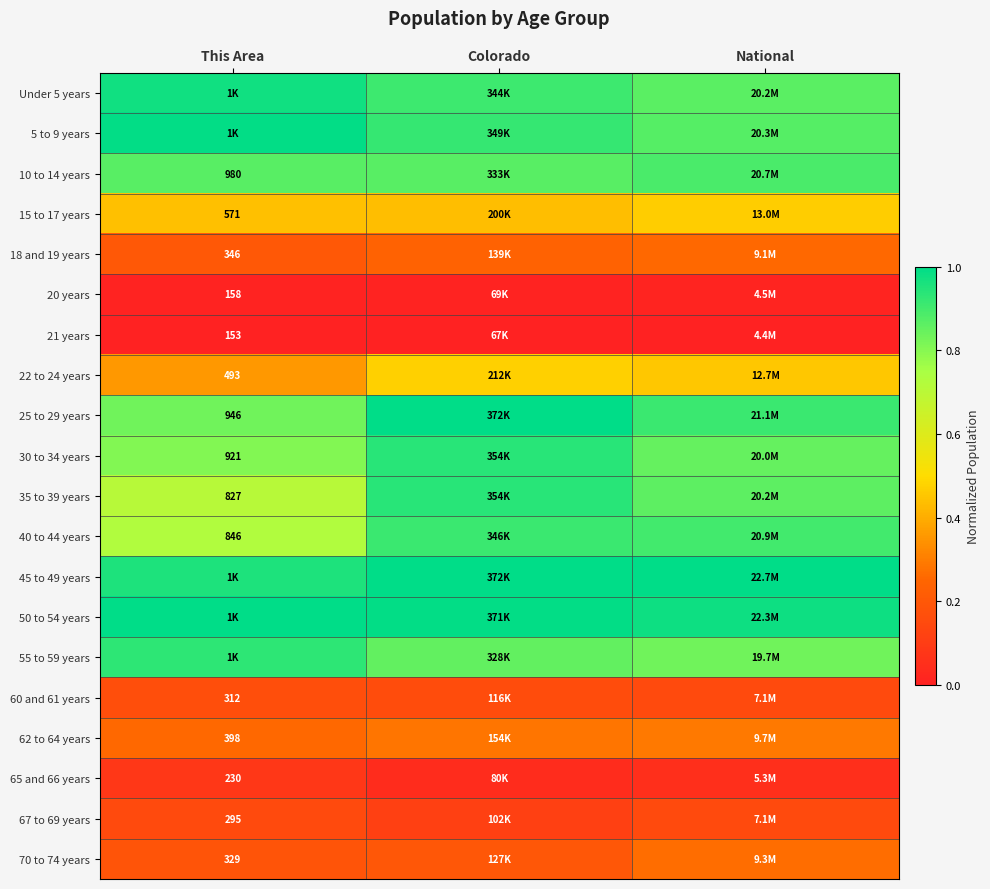

How many distinct data groups are displayed?

20